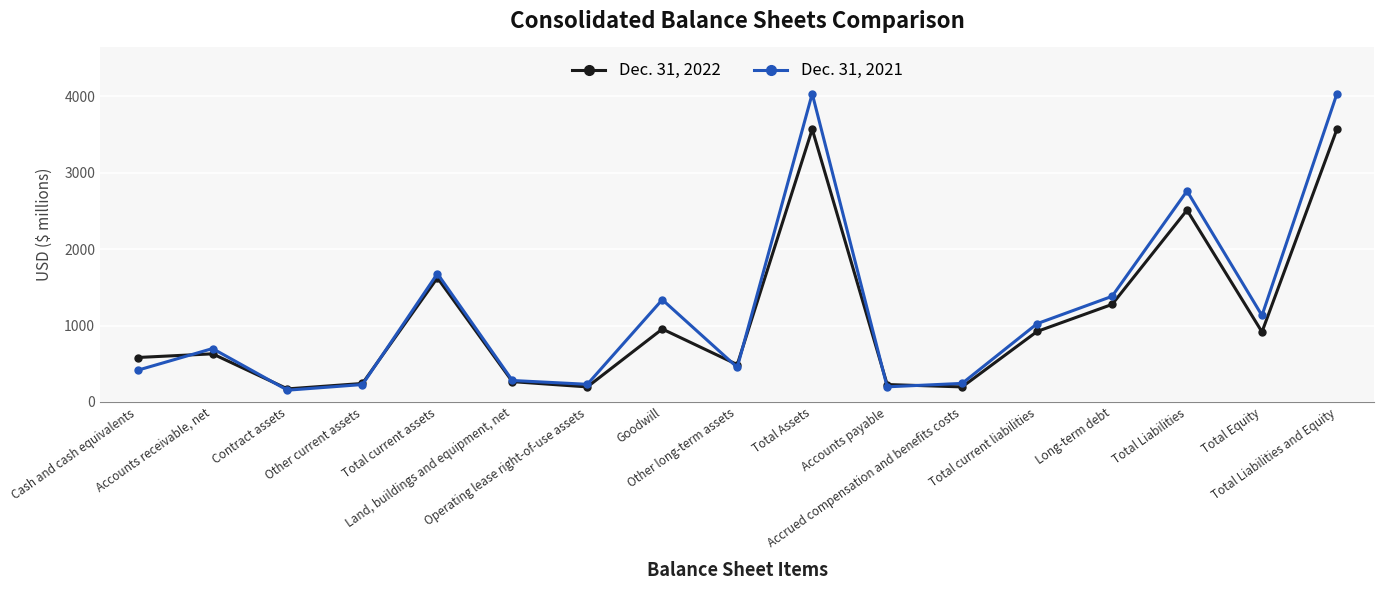

What is the label of the 15th point from the right?

Contract assets